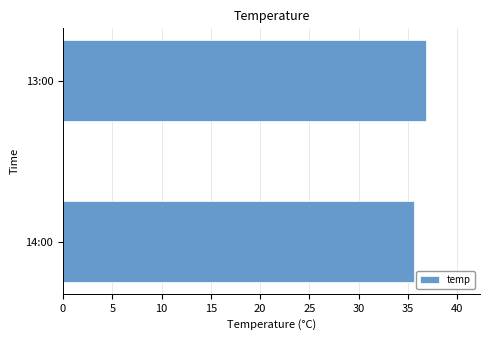

Reading top to bottom, extract all data points from this chart.

36.8	35.6